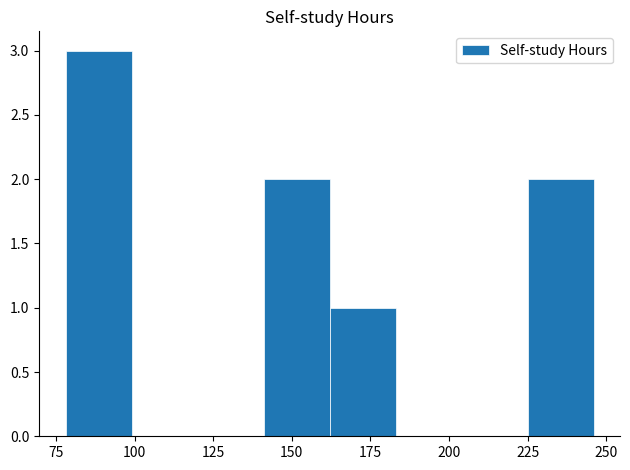

Are the bars horizontal?

No